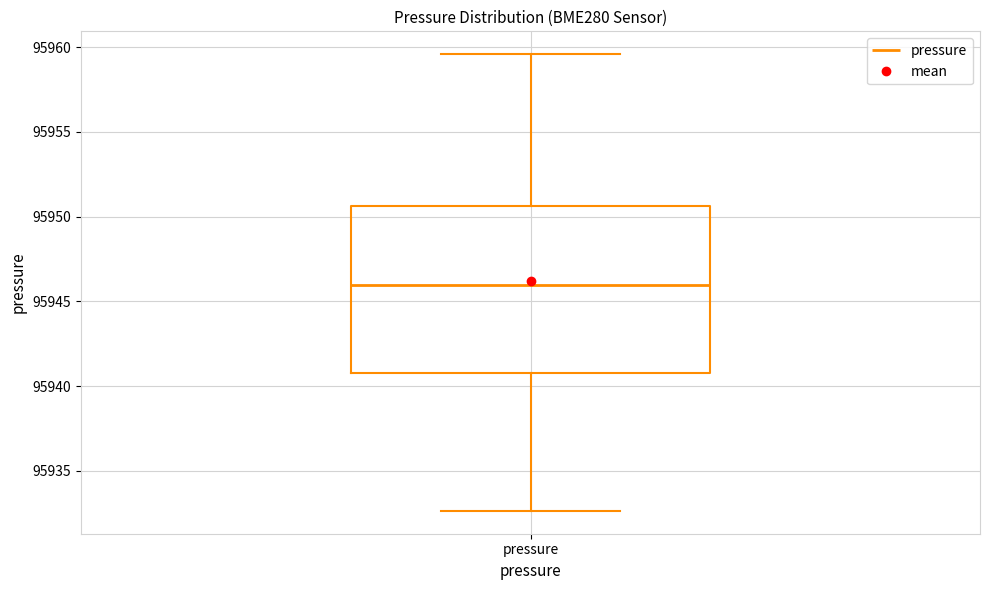

Transcribe this box plot: give where the median line is, the range the box spans, and where the two whiskers end, as read against the y-axis. The values are not printed on the chart, so give them approximately, as read against the axis.

median 95946.0, box 95940.5 to 95950.5, whiskers 95932.5 to 95959.5